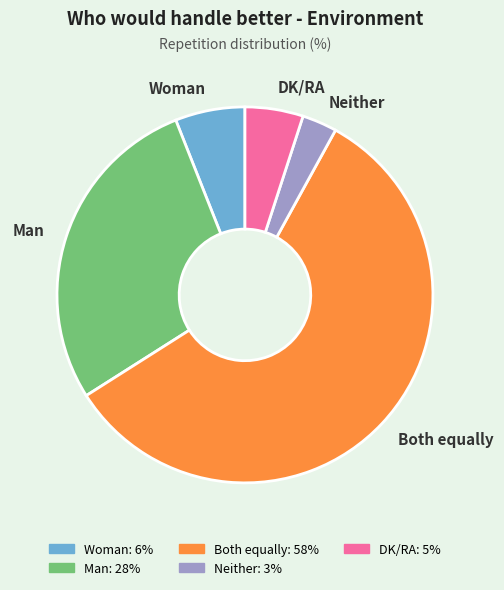

Is it true that Woman is 1% of the pie?

False